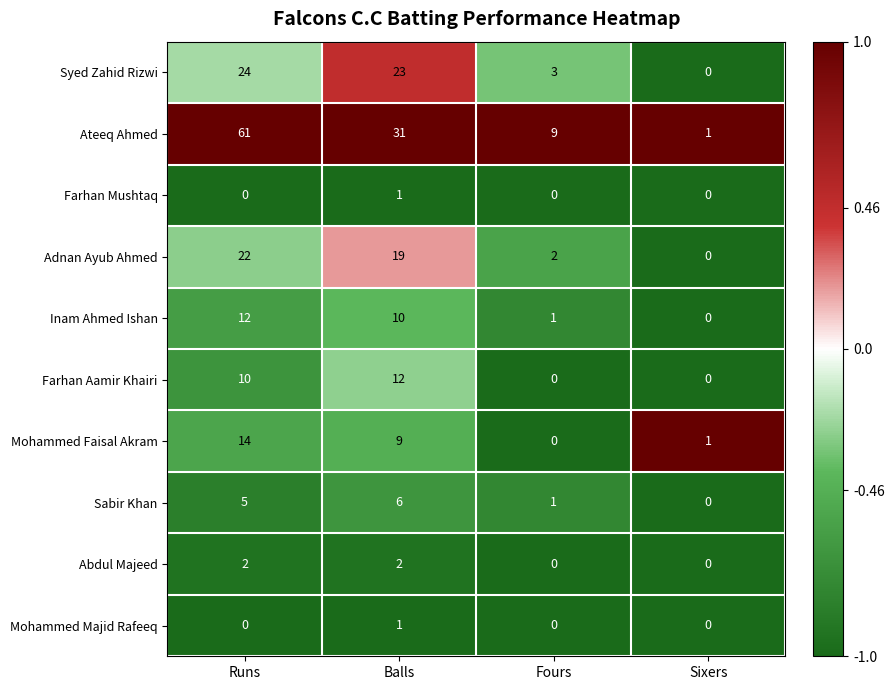

At which label does Sabir Khan reach its minimum?

Sixers